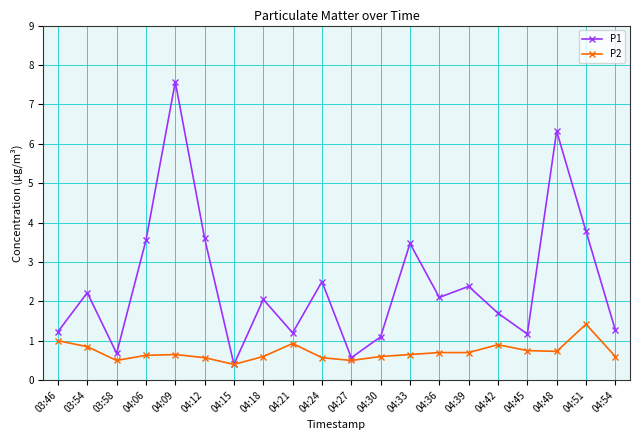

At 04:33, list the series in order from smallest to largest.

P2, P1